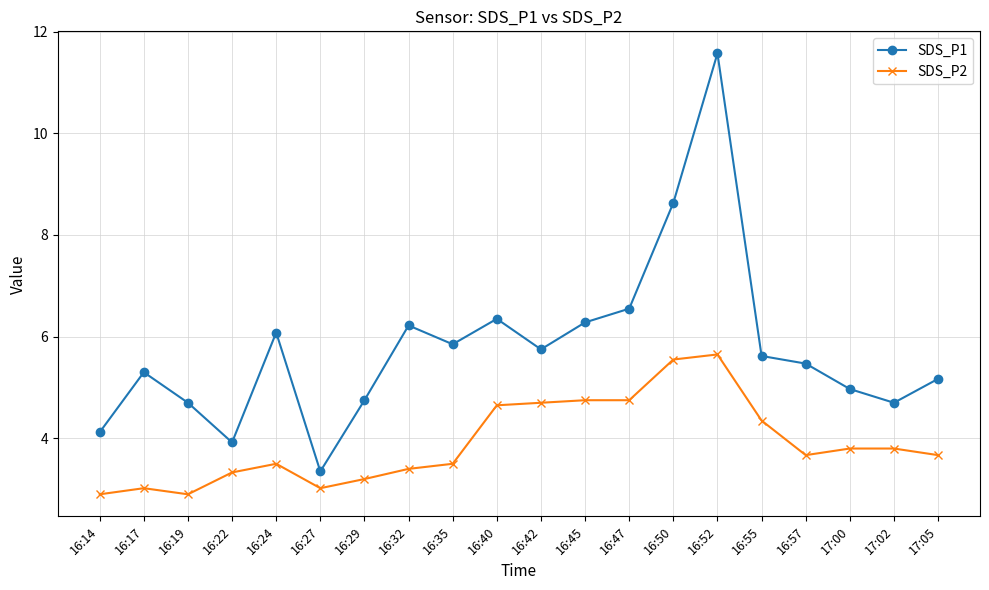

What is the difference between the second highest and second lowest values in the SDS_P1 series?

4.7